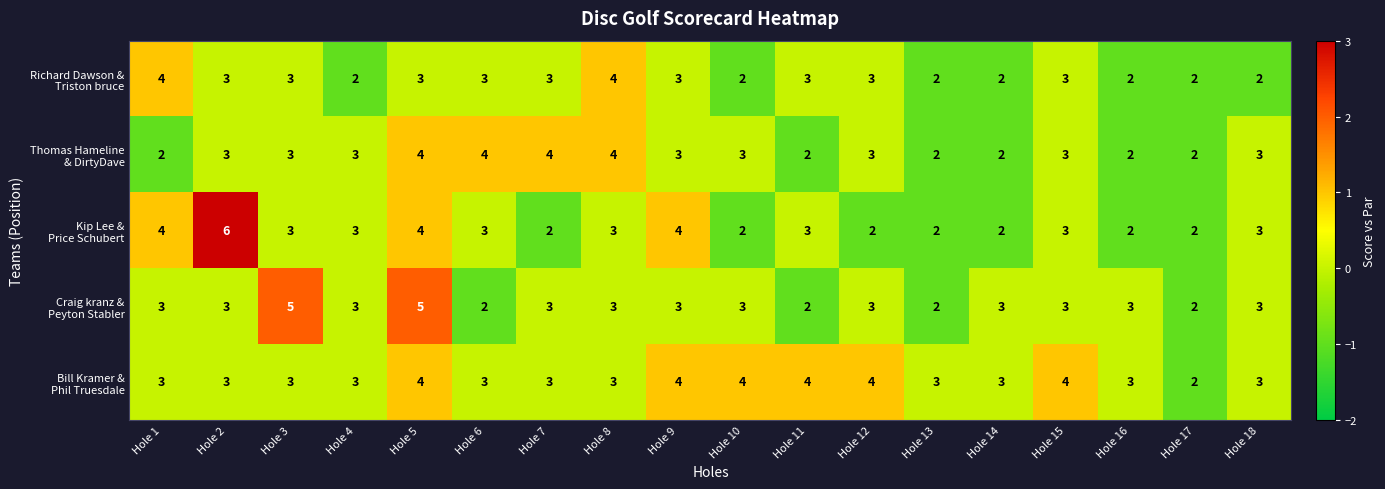

Count the number of data series in this chart.

5